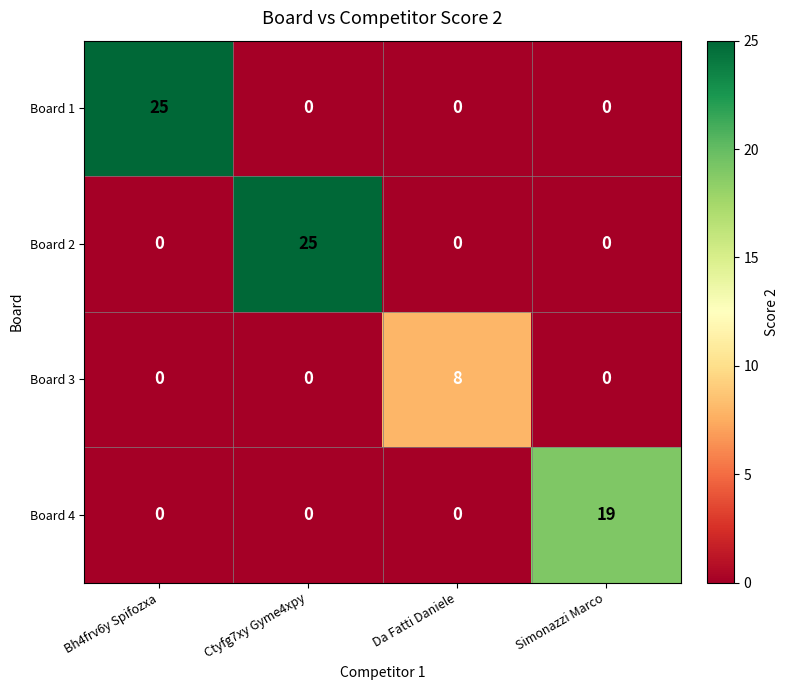

Between Ctyfg7xy Gyme4xpy and Da Fatti Daniele, which series saw the biggest shift?

Board 2